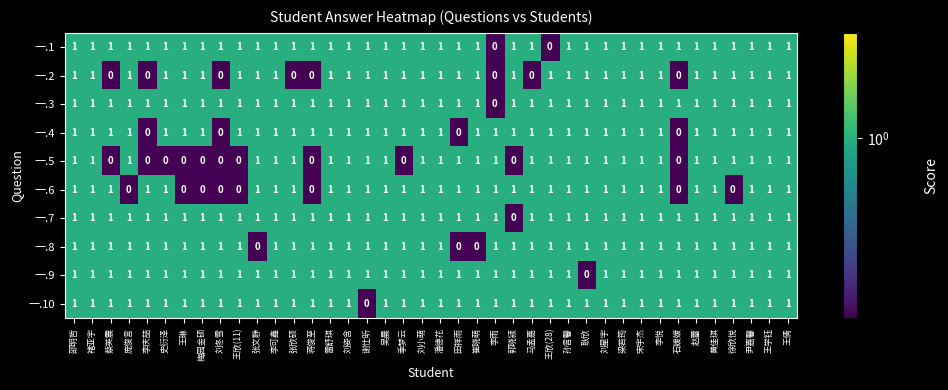

What is the sum of all 一.3 values?

39